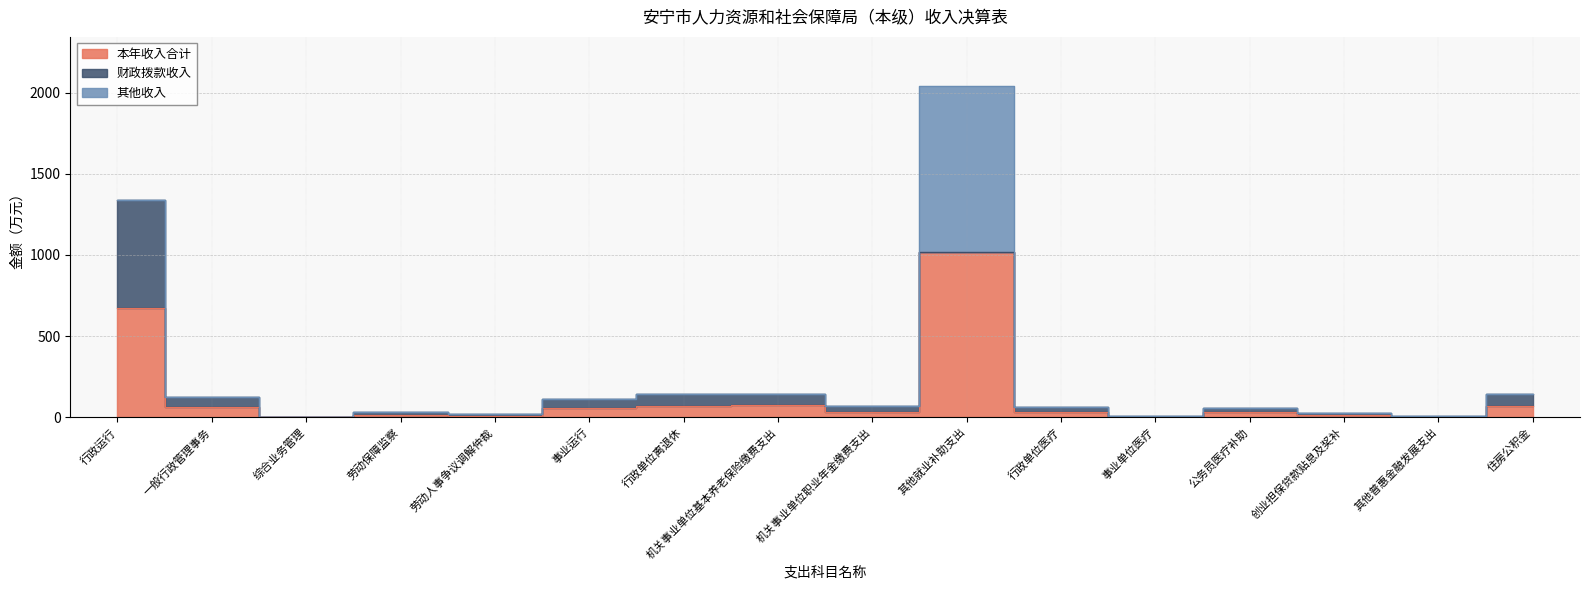

What is the average value of the 其他收入 series?

63.7